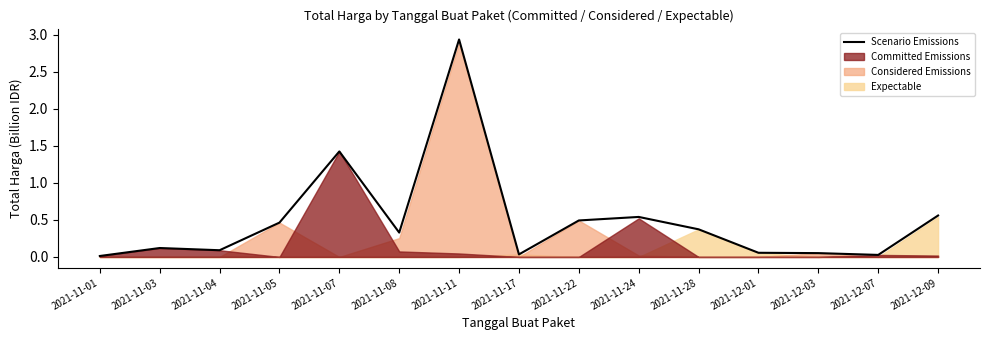

At which label does Scenario Emissions reach its peak?

2021-11-11